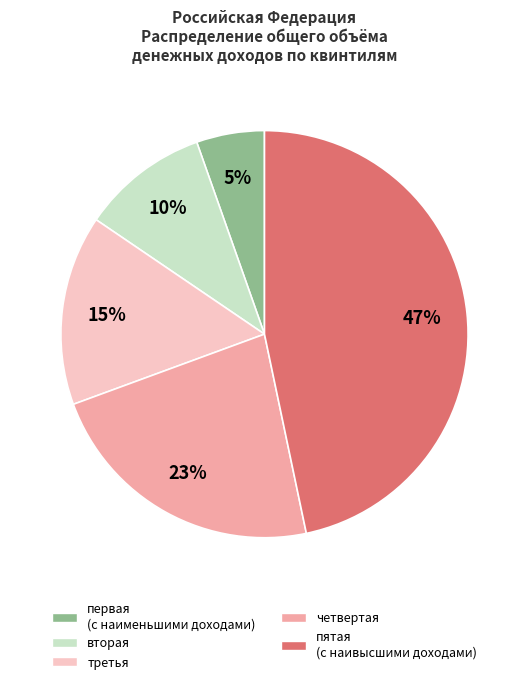

To the nearest percent, what is the average slice percentage?

20%